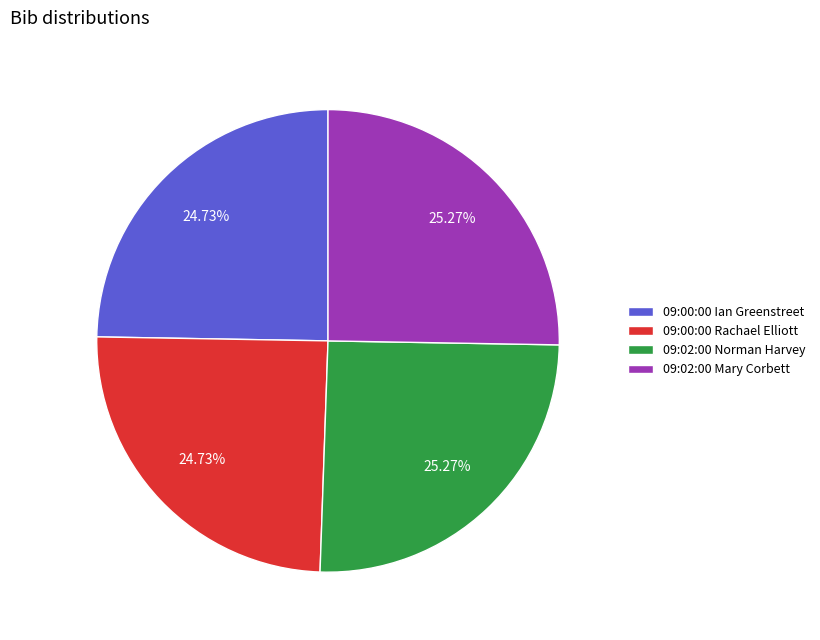

Approximately how many times larger is the value at 09:00:00 Rachael Elliott compared to 09:02:00 Norman Harvey?

1.0